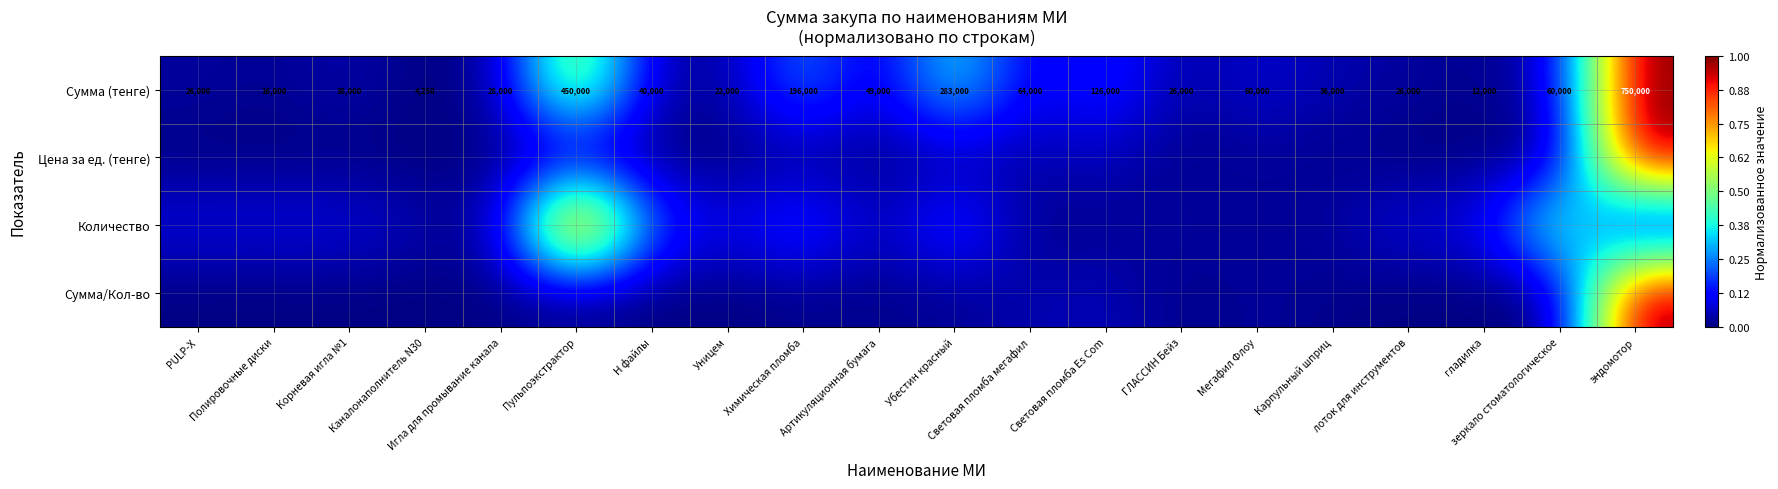

Read the Сумма (тенге) value at эндомотор.

1.0